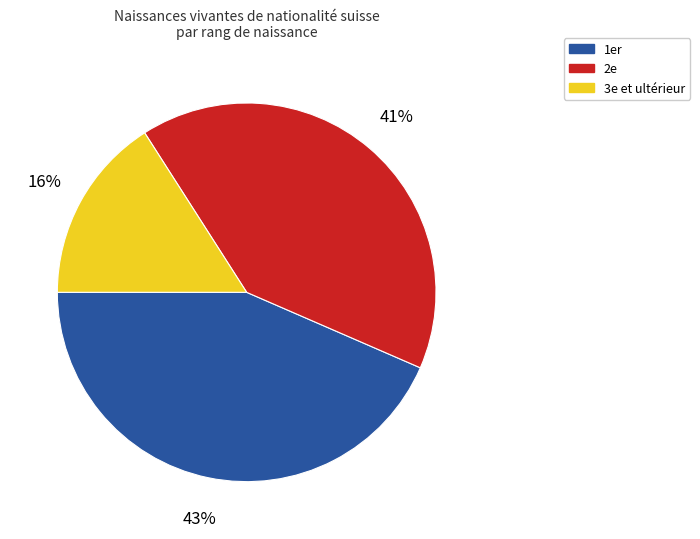

Is there any slice that represents more than half of the pie?

No